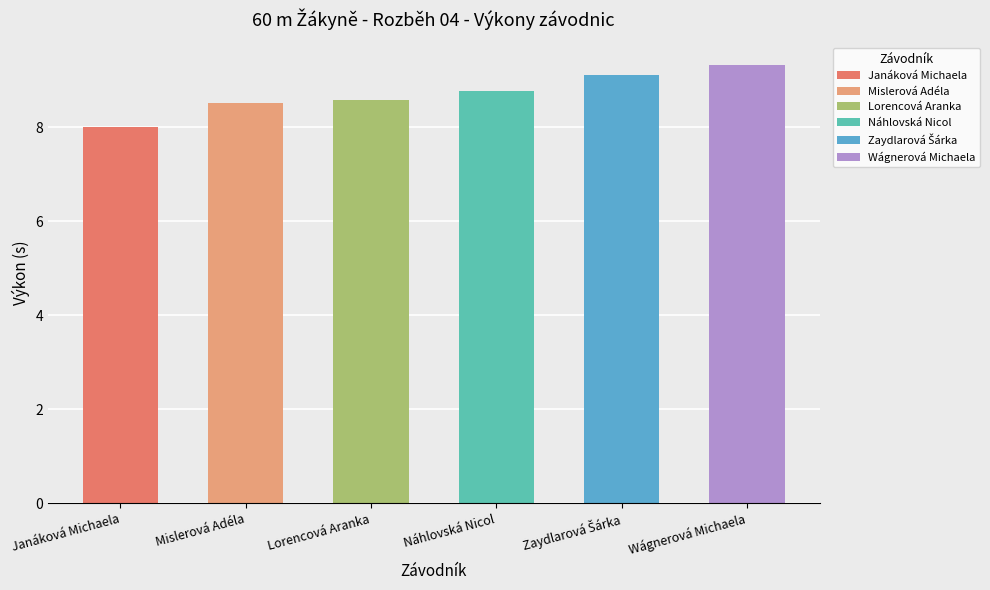

What is the change in value from Lorencová Aranka to Zaydlarová Šárka?

+0.5